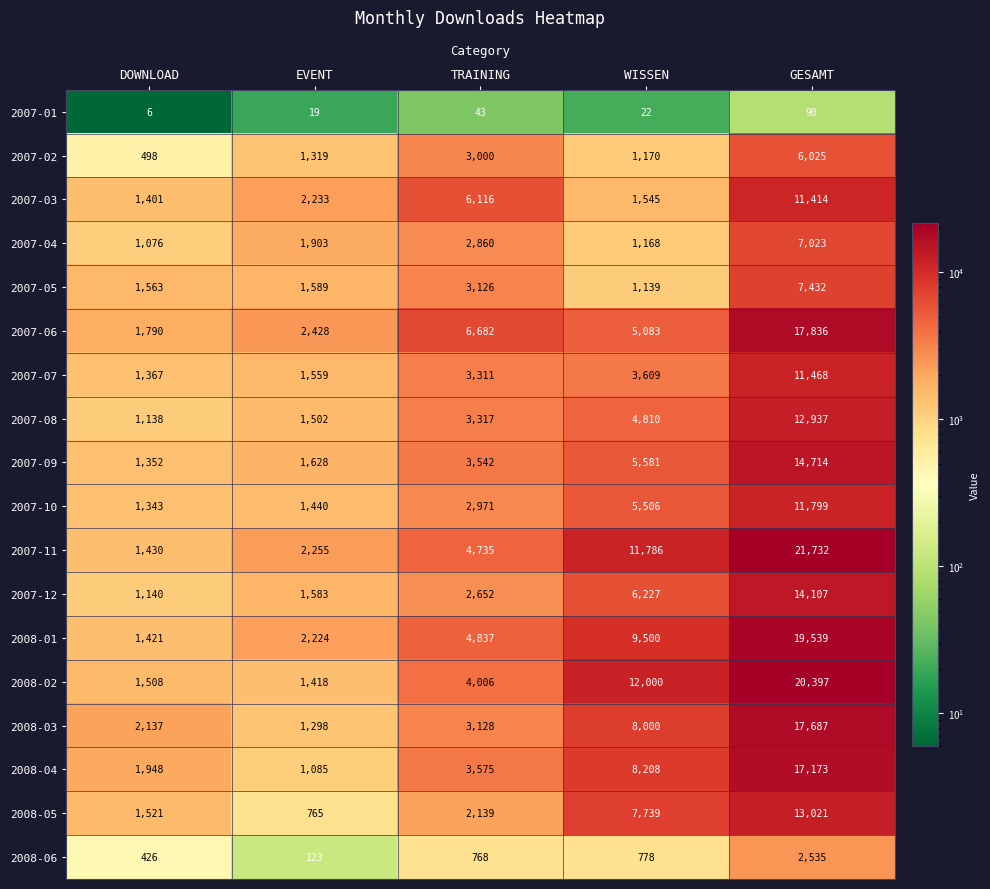

What is the average value of the 2007-11 series?

8388